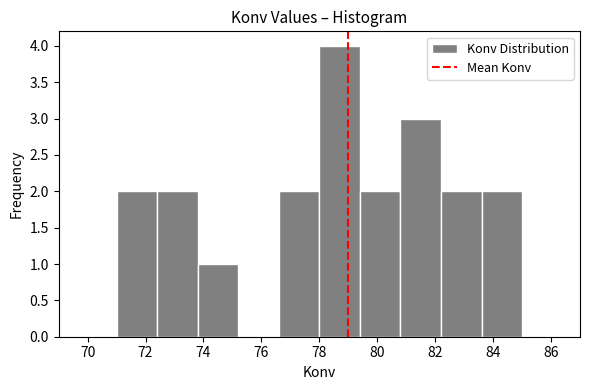

Which range on the x-axis has the tallest bar?

78.0 to 79.4